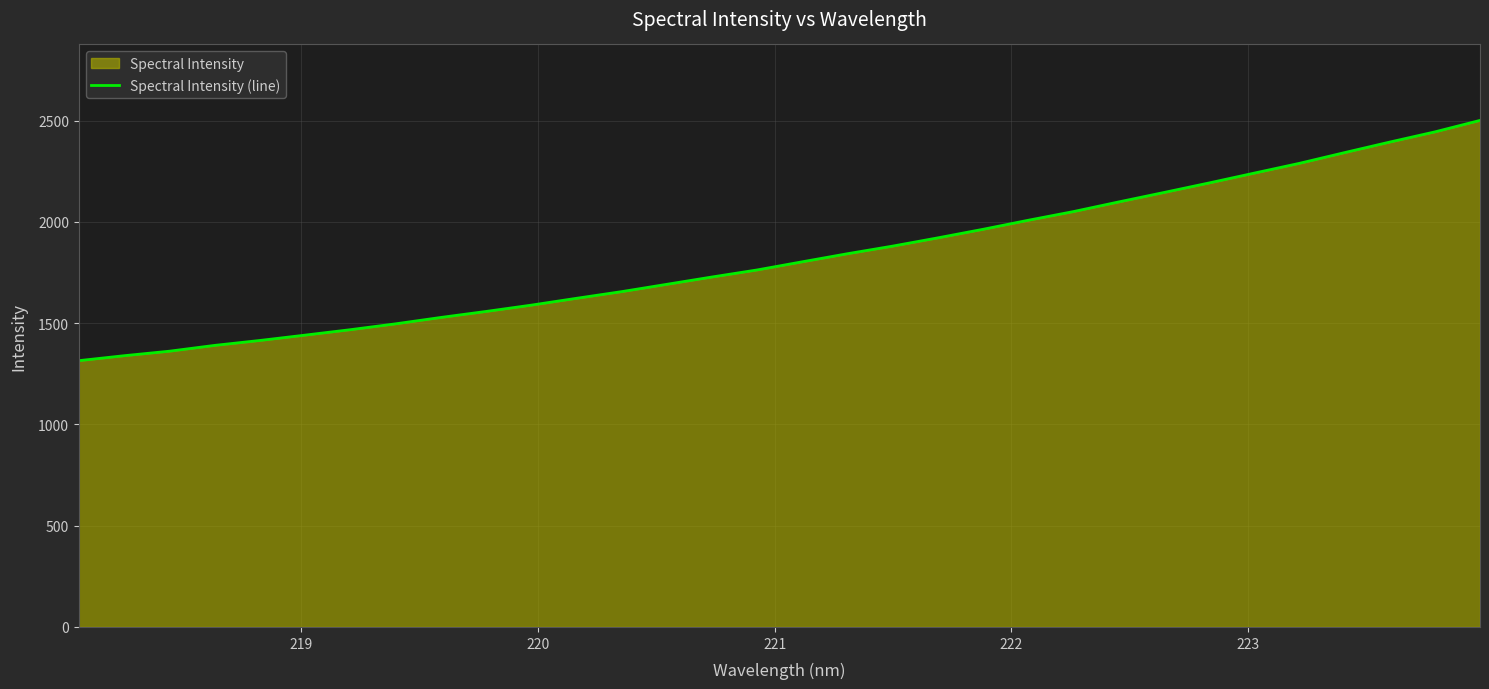

What is the average value?

1827.9